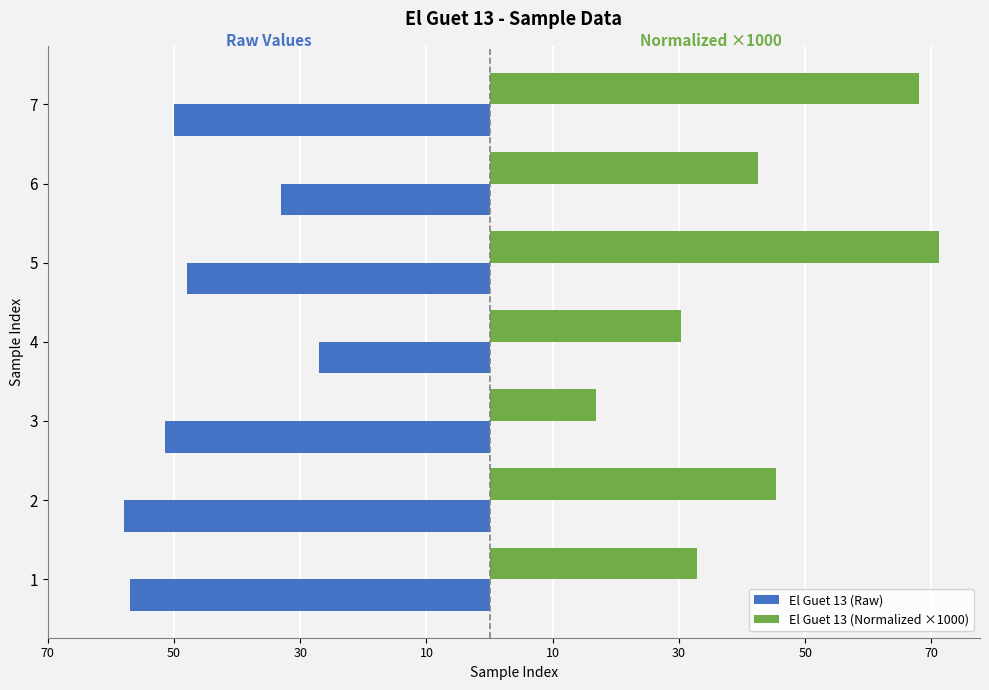

What is the sum of all El Guet 13 (Raw) values?

-324.5